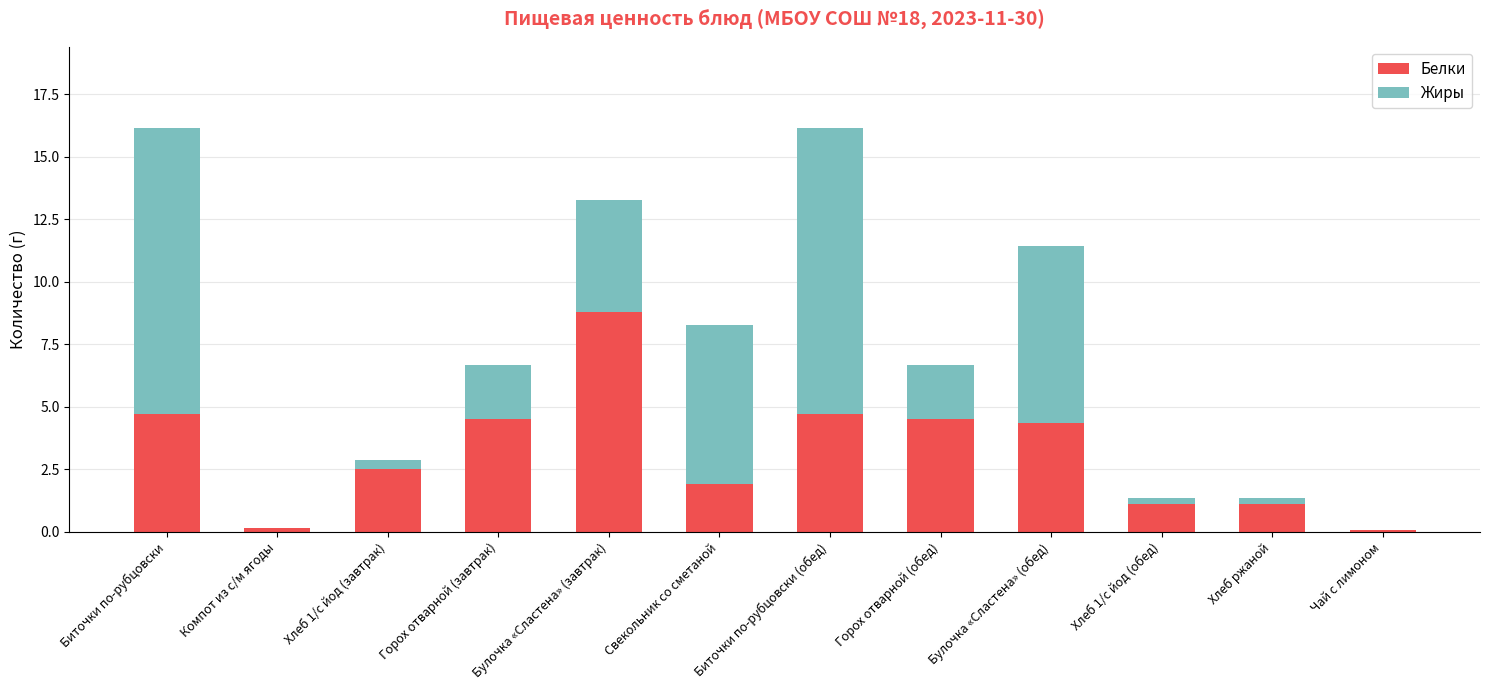

Where does the Белки series first go above 4?

Биточки по-рубцовски